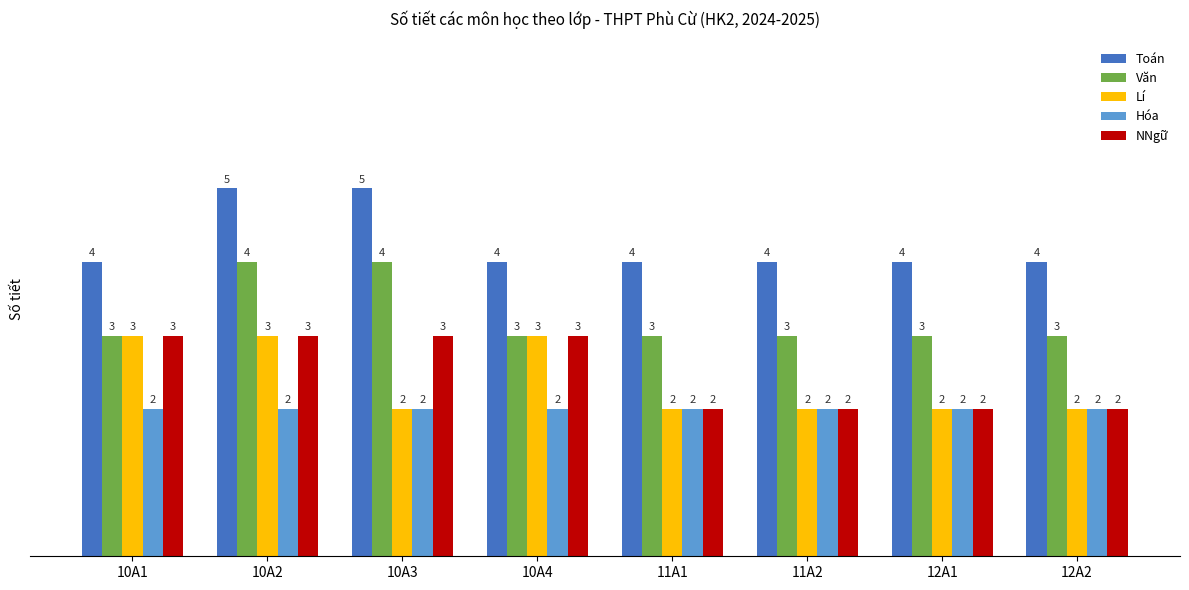

What is the total value across all series at 11A2?

13